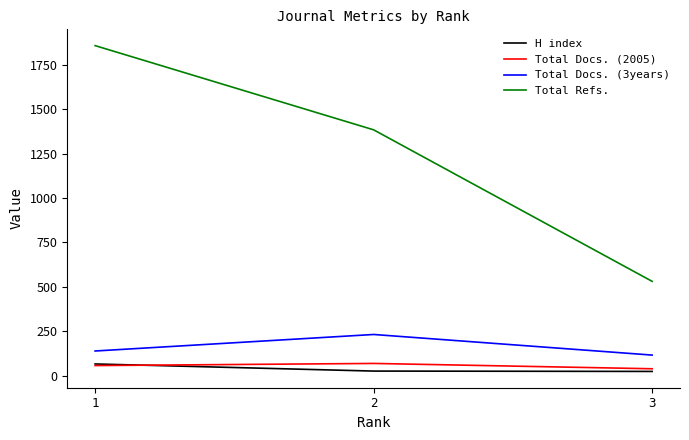

How many lines are shown in the chart?

4